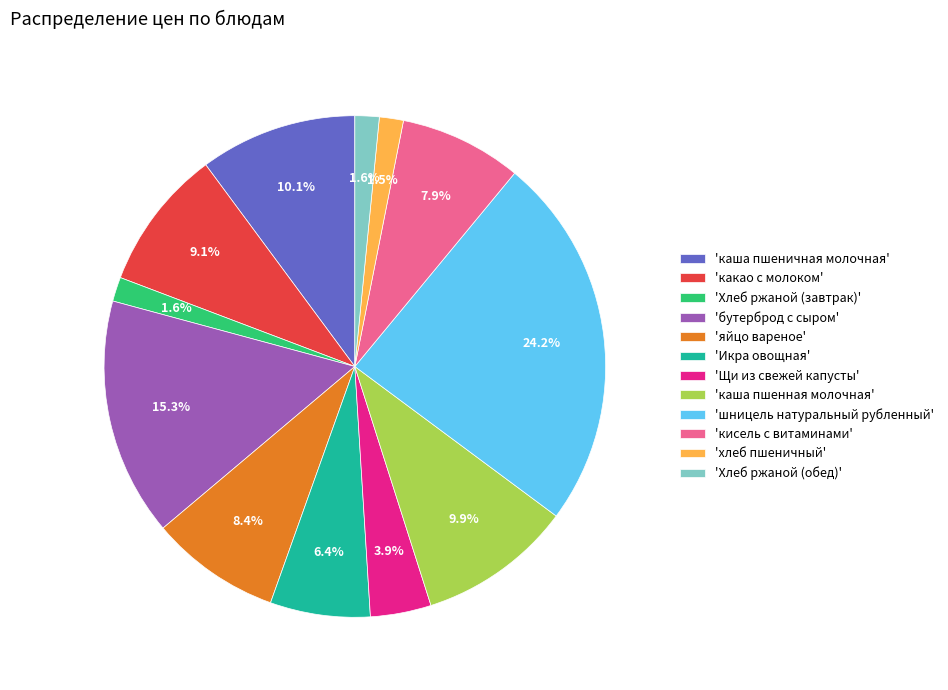

Which slice is the largest?

'шницель натуральный рубленный'